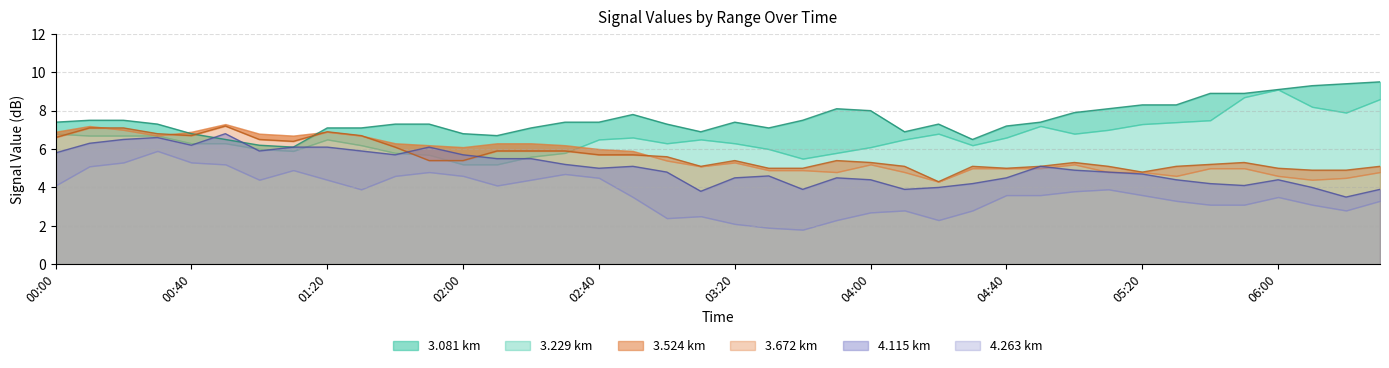

What is the difference between the maximum and minimum values in the 3.081 series?

3.4